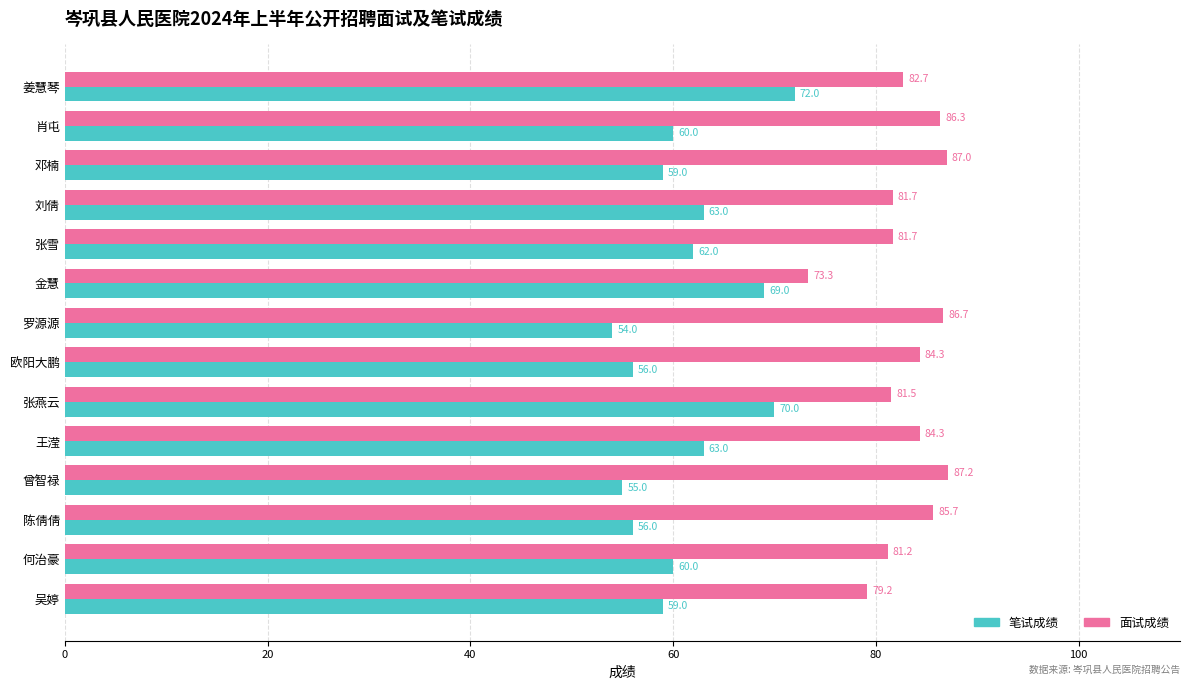

Which series has the widest spread of values?

笔试成绩